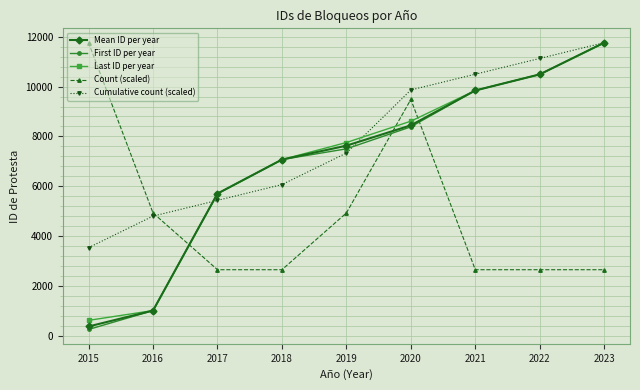

Which series has the largest range (max minus min)?

First ID per year